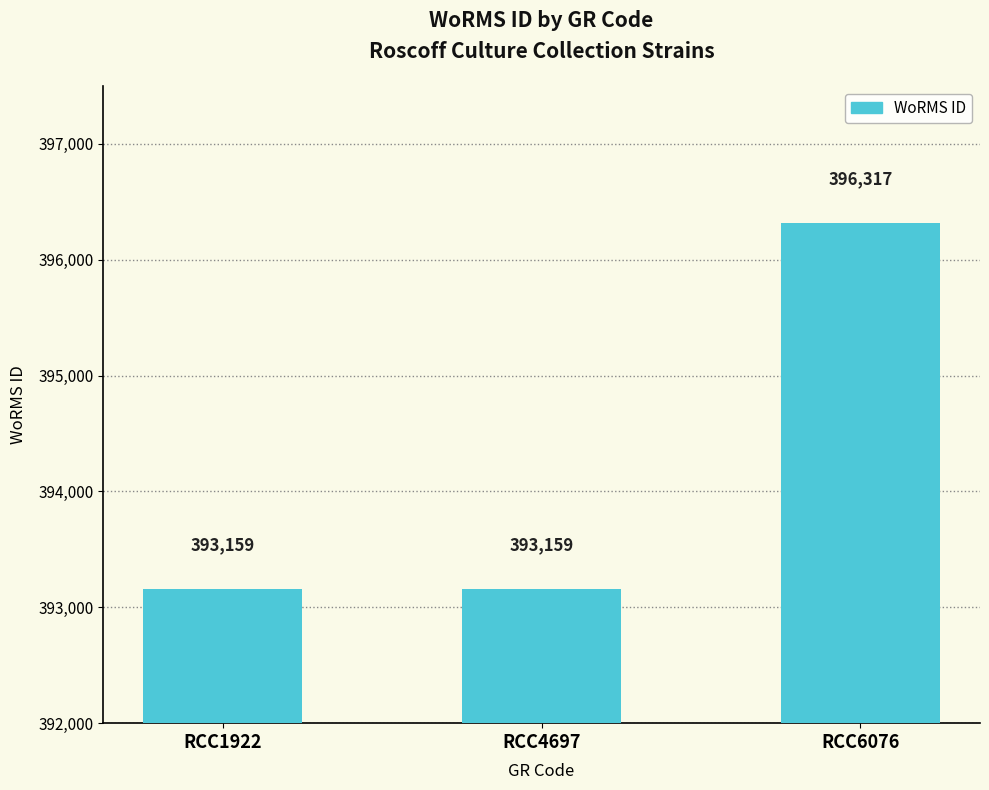

Between RCC6076 and RCC1922, which is larger?

RCC6076